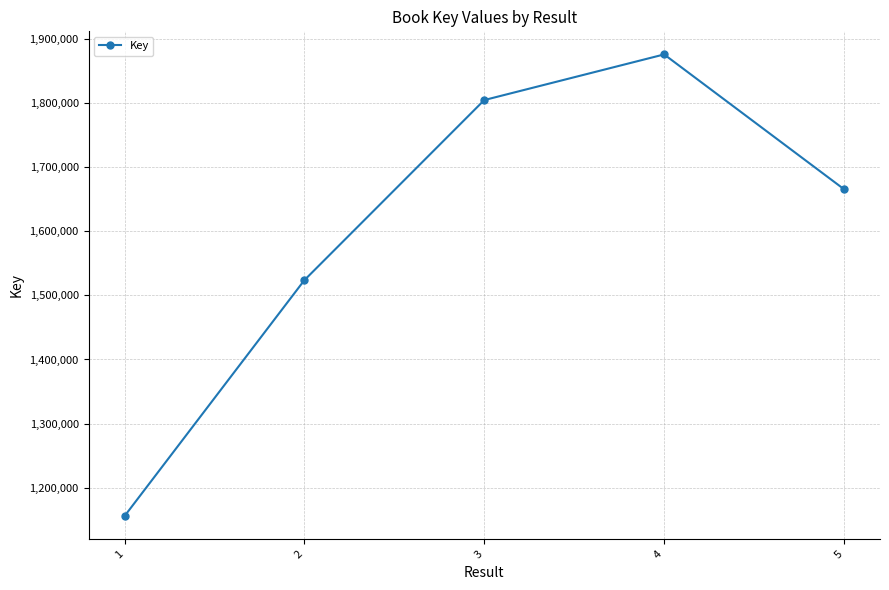

Approximately how many times larger is the value at 1 compared to 3?

0.6